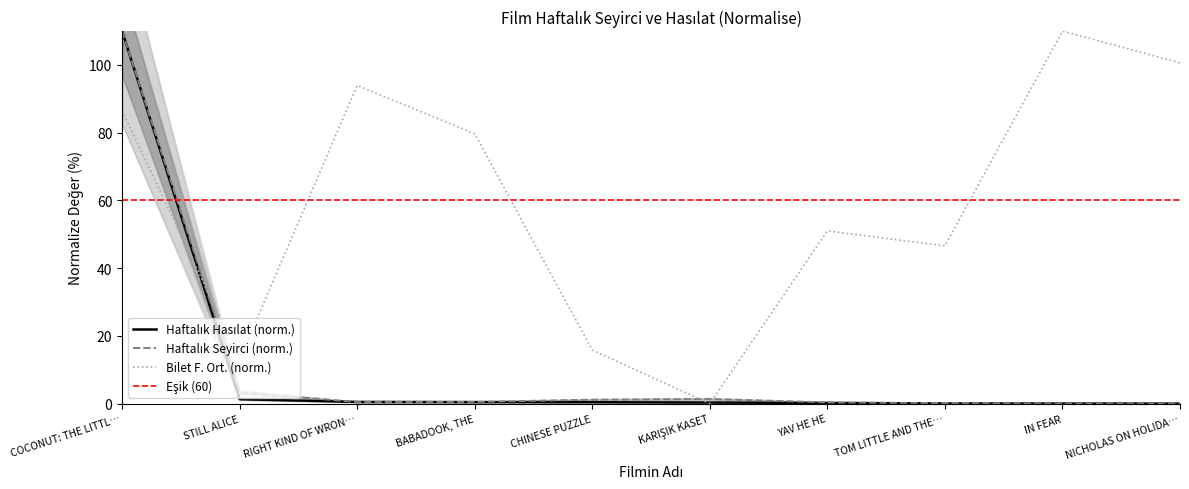

Where is the first local maximum?

KARIŞIK KASET